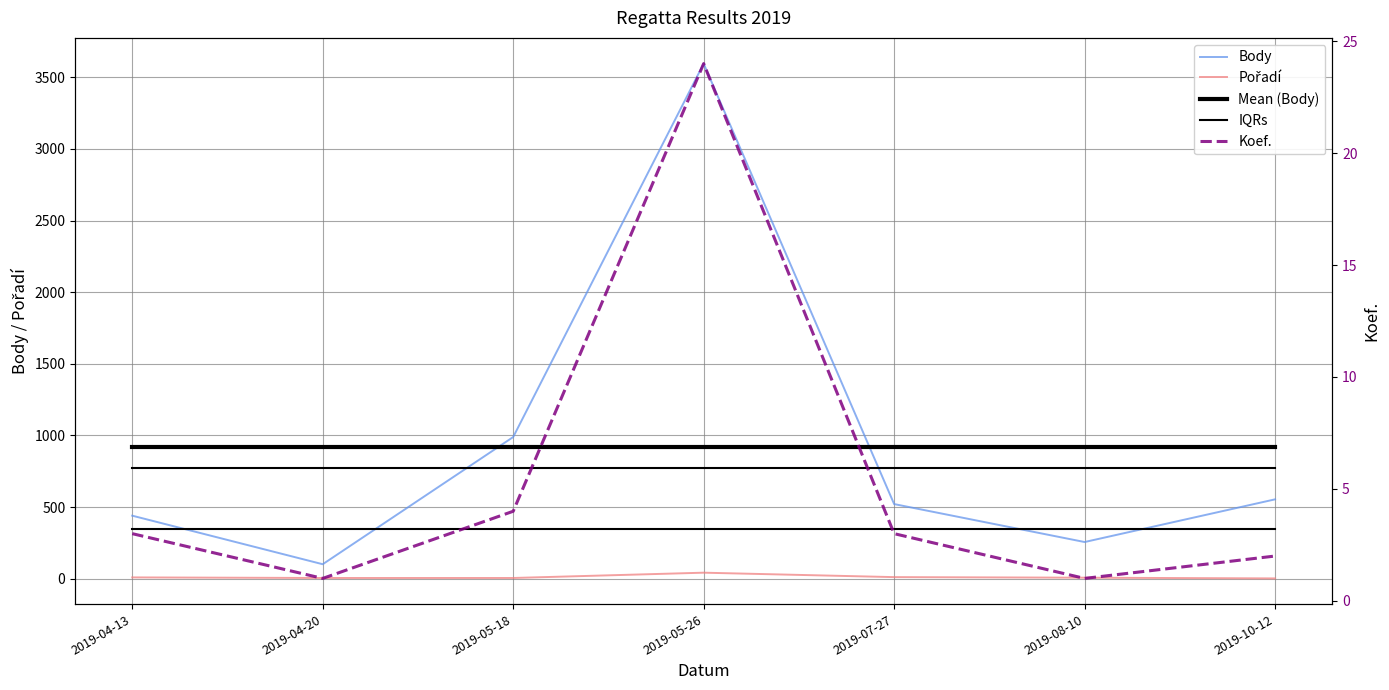

In Pořadí, how many points are higher than both neighbors (excluding endpoints)?

1